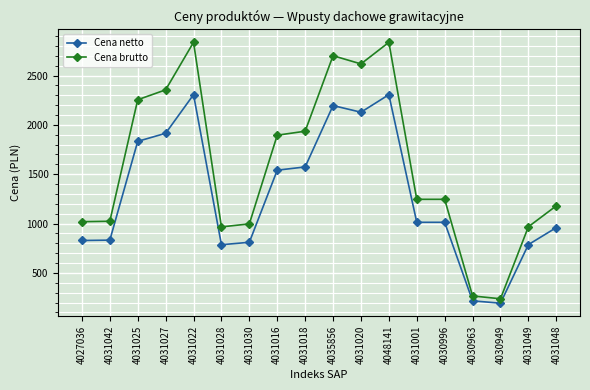

Is this an area chart (filled region under the line)?

No